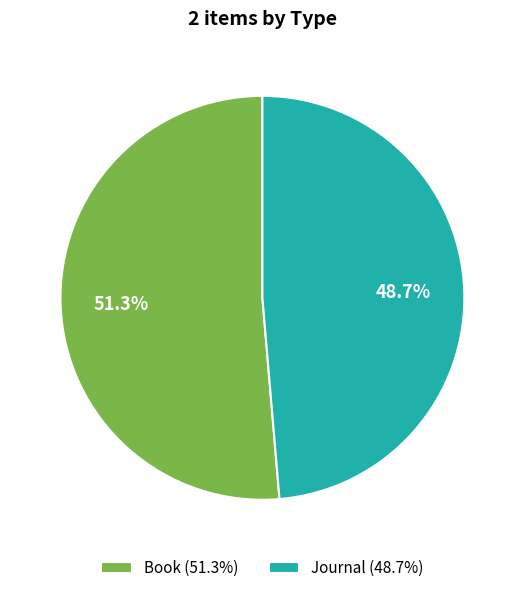

Do Book and Journal together represent more than half of the pie?

Yes